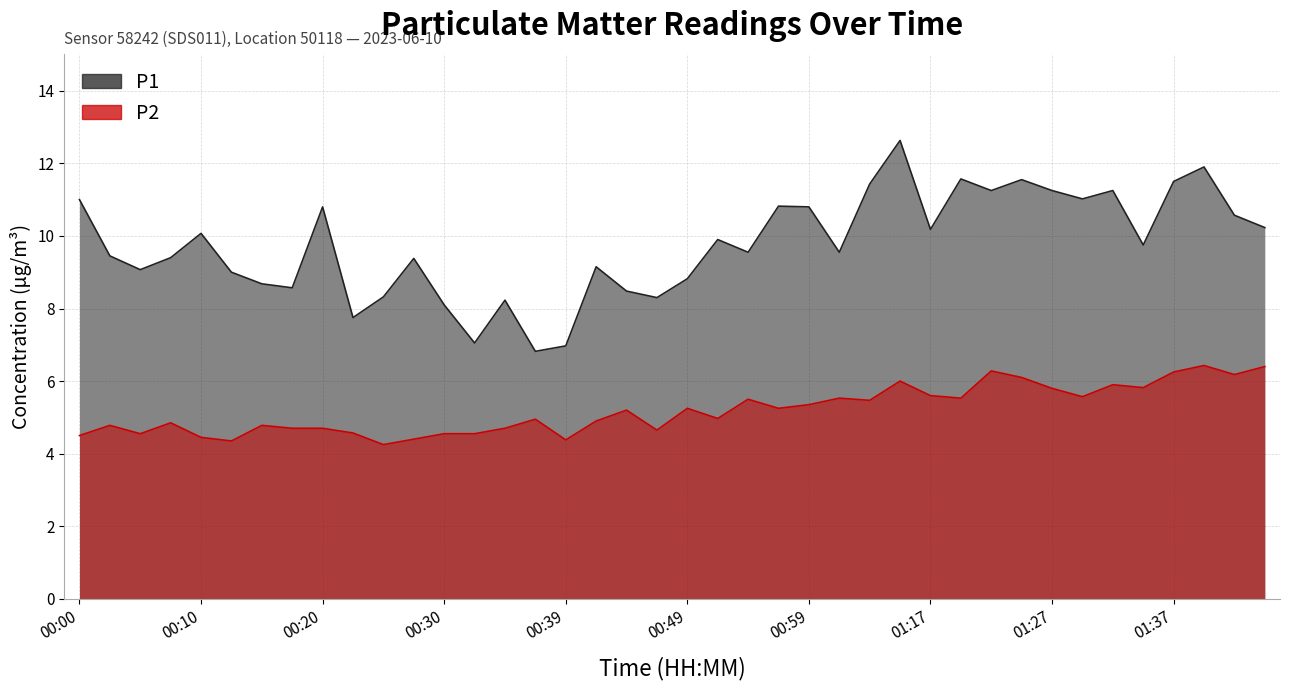

Which series has the largest range (max minus min)?

P1